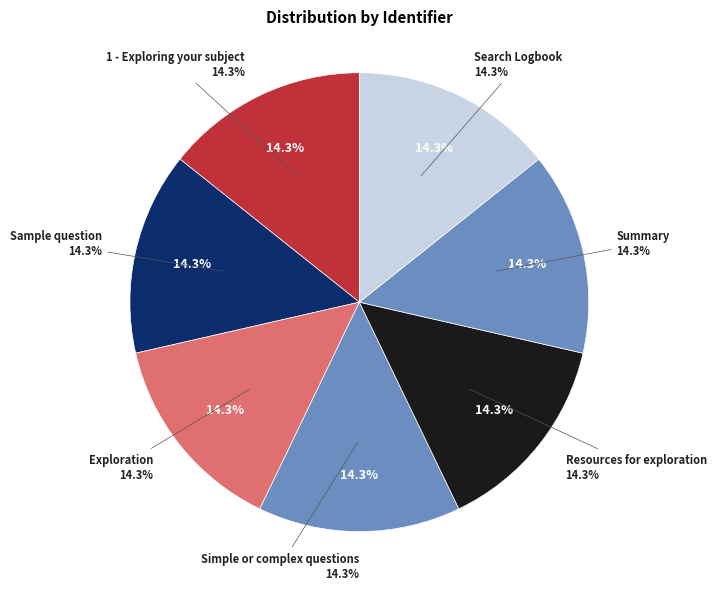

Is it true that Exploration is 14% of the pie?

True